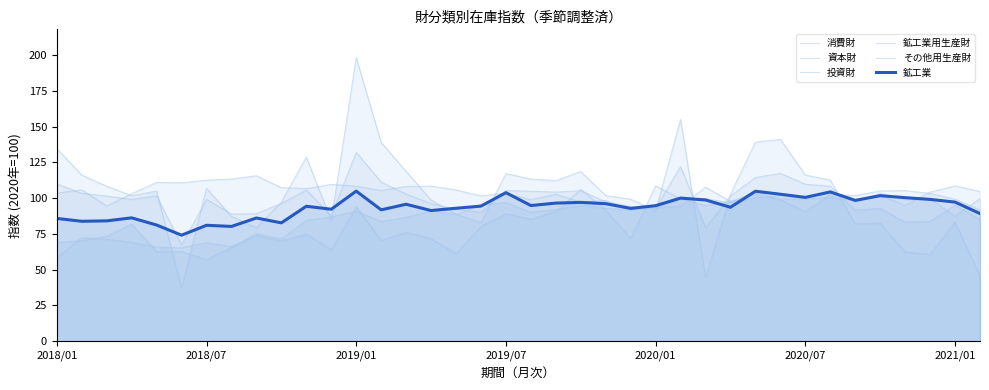

The value of 鉱工業用生産財 at 23 is 143.9. True or false?

False